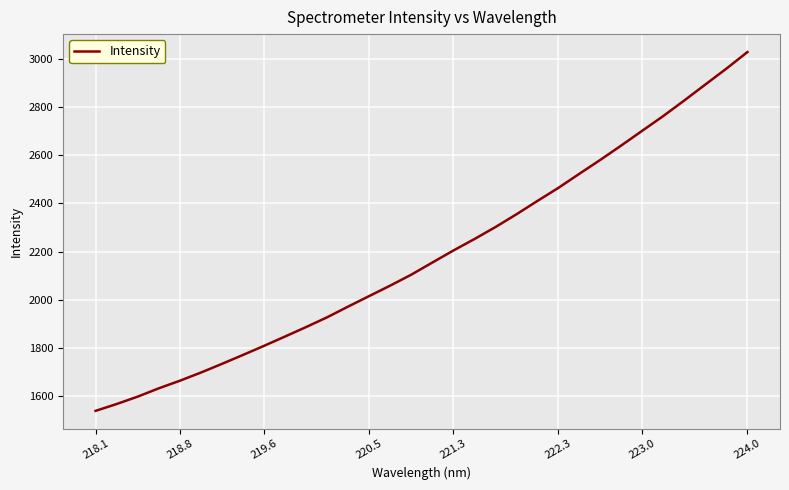

True or false: the data has more than 2 interior local peaks.

False